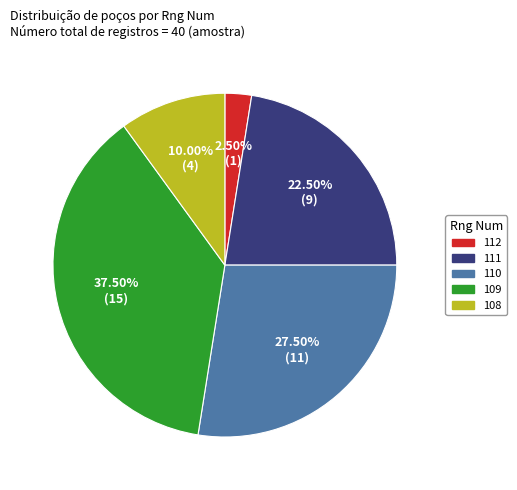

How many slices are in this pie chart?

5